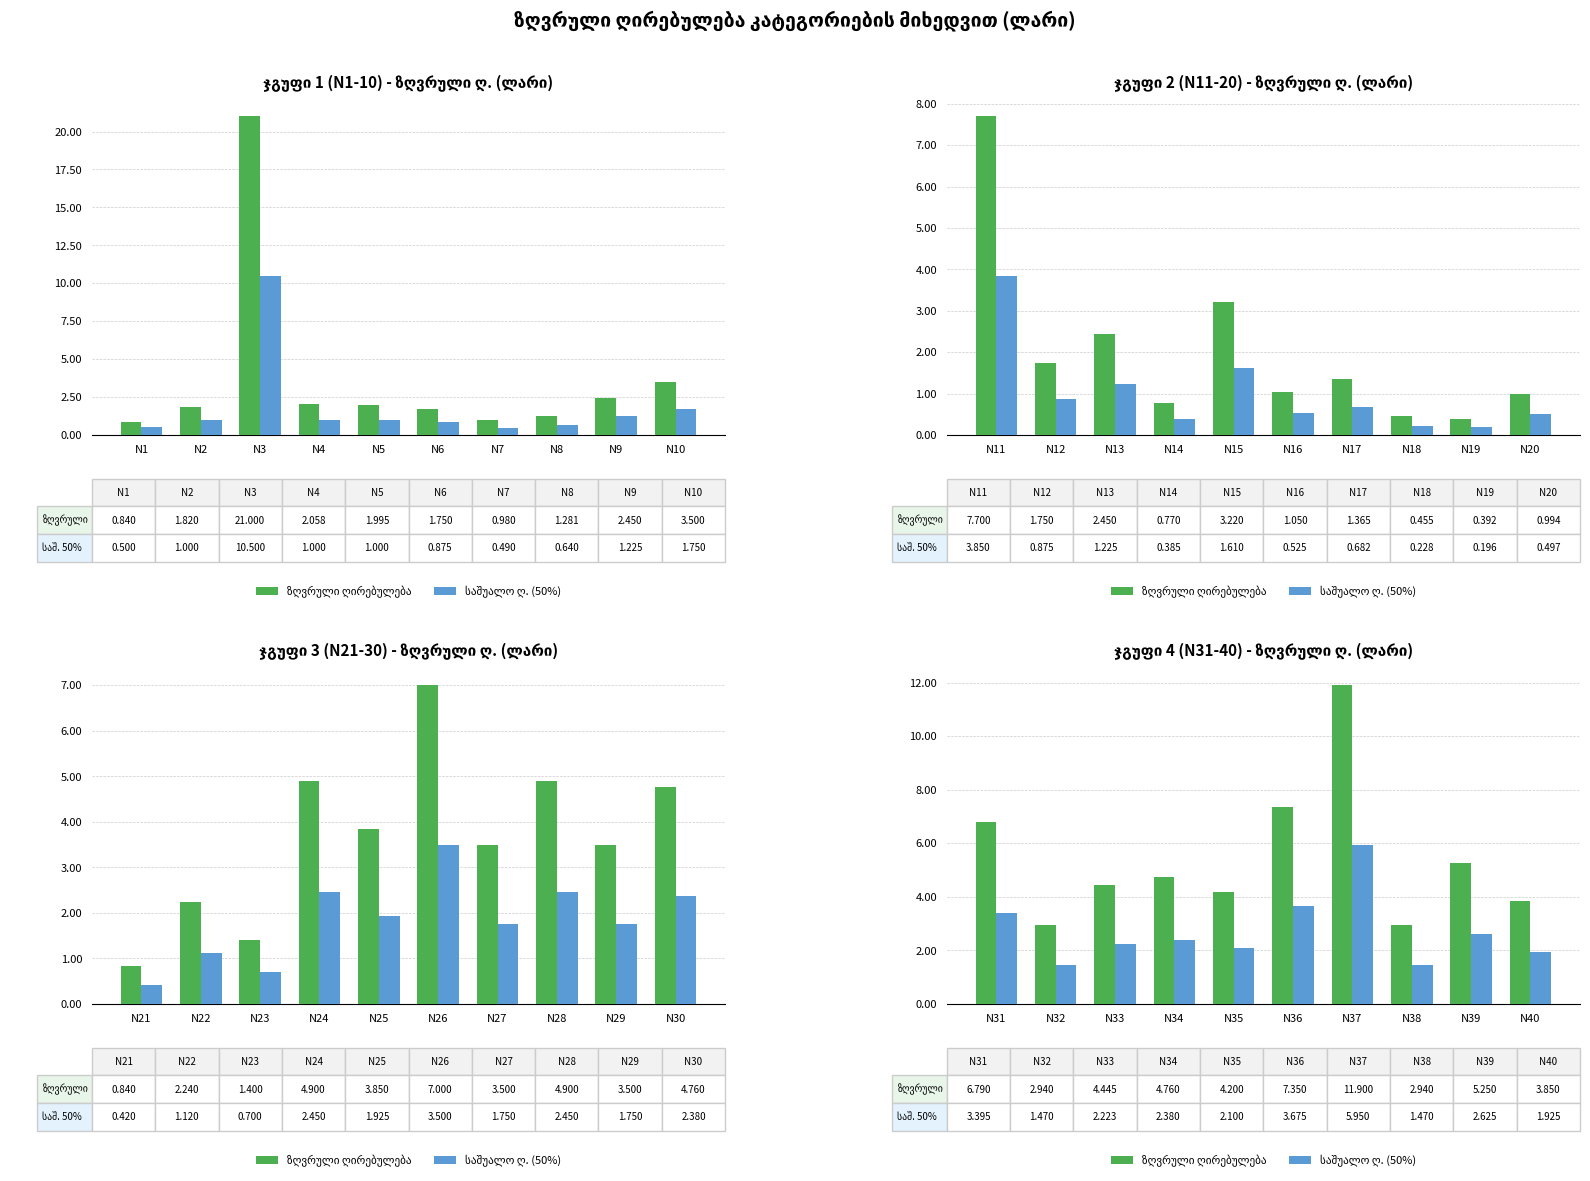

What is the value of the საშუალო ღ. (50%) bar at the 6th from the left?

3.7